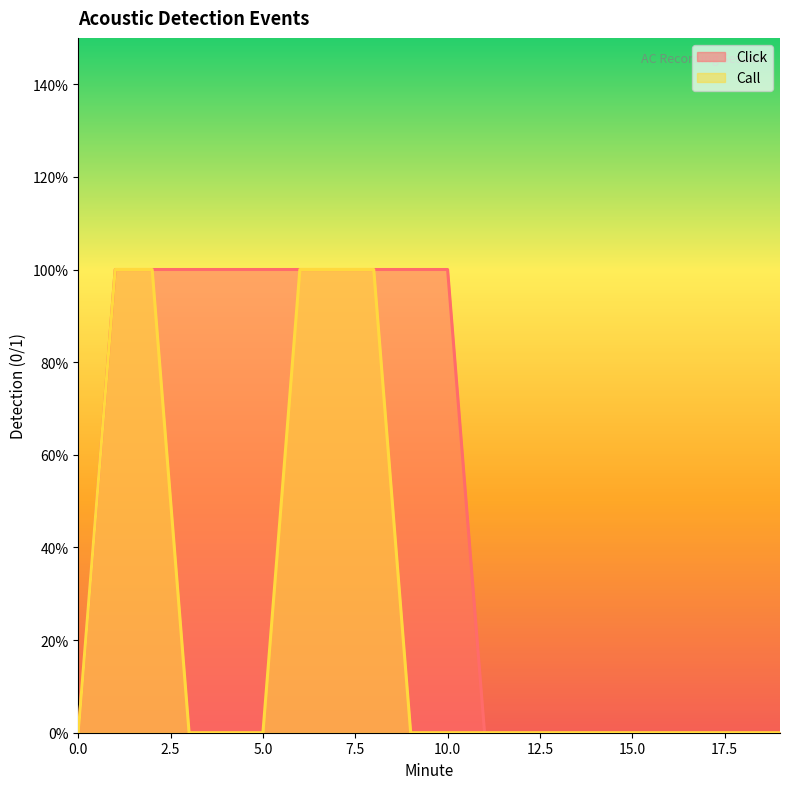

How many series are shown in this chart?

2